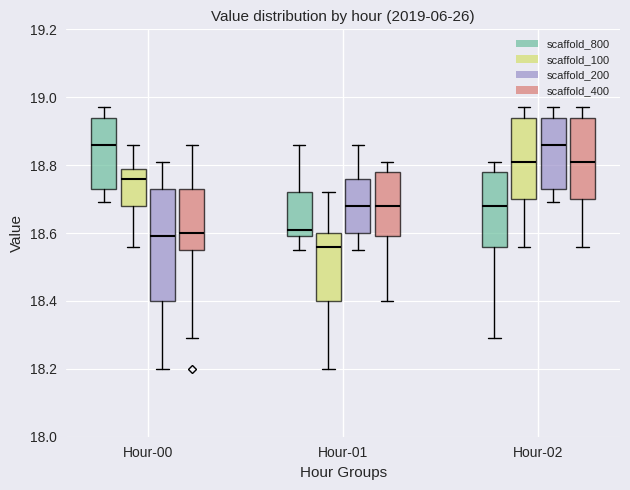

Which box is the tallest, from its lower edge to its upper edge?

Hour-00 (scaffold_200)